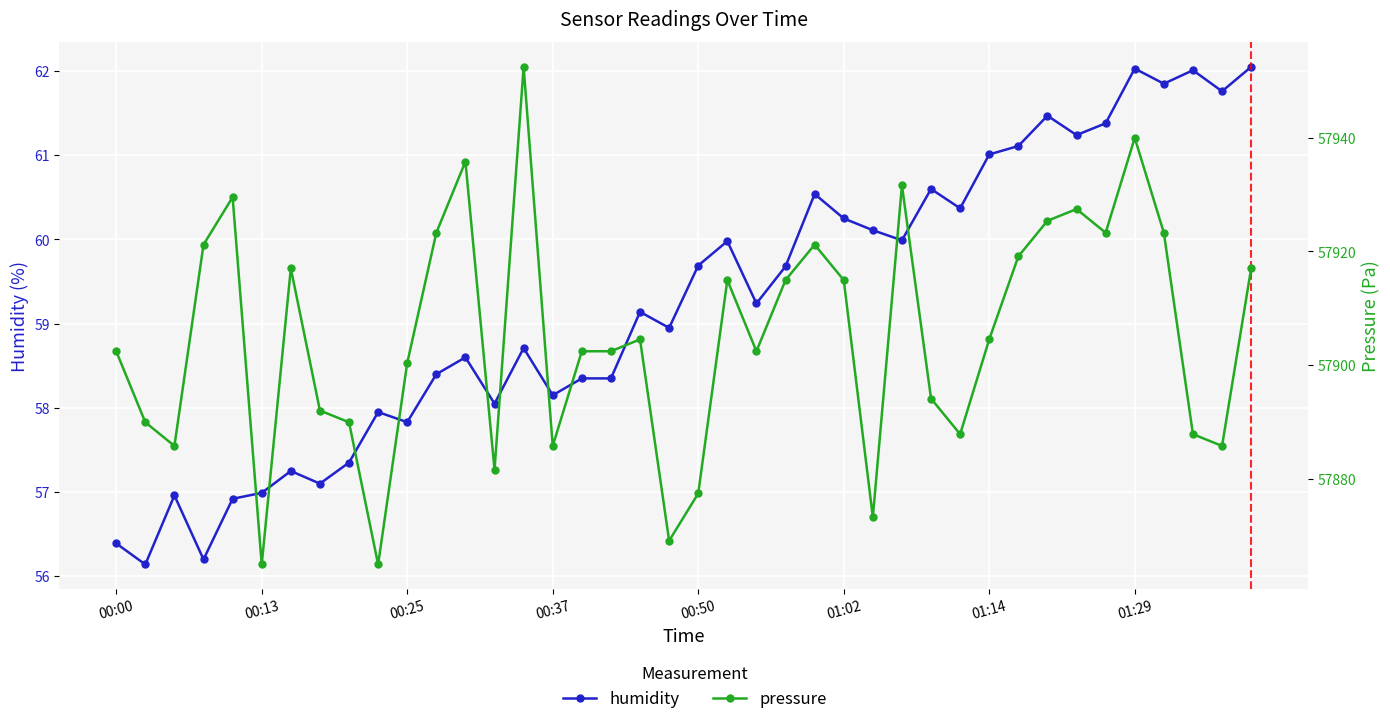

What position from the left is 31?

32